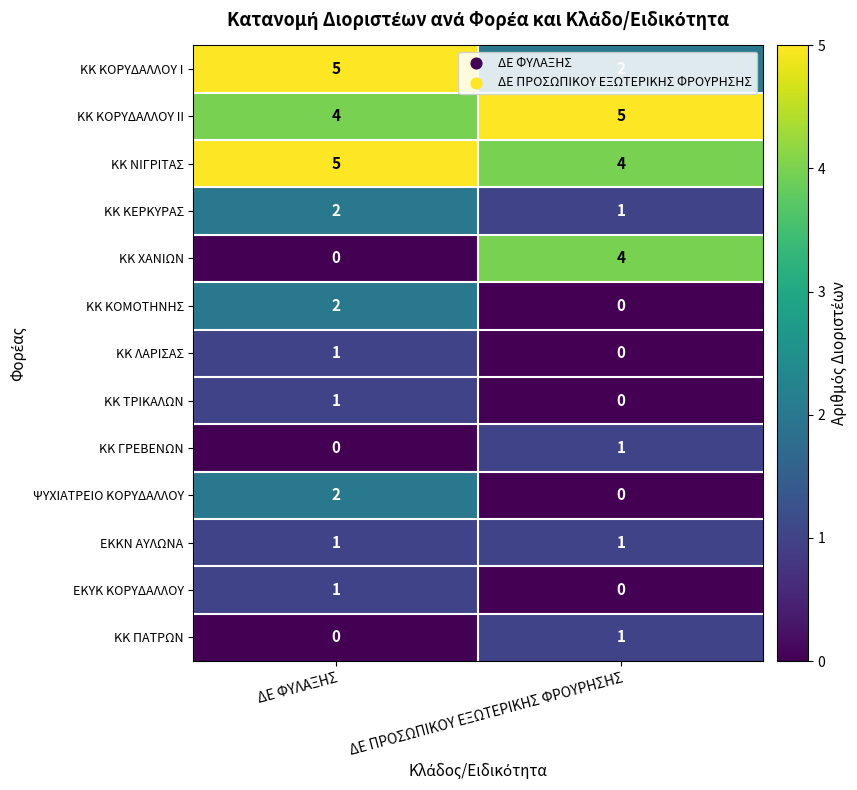

What is the maximum value shown in the chart?

5